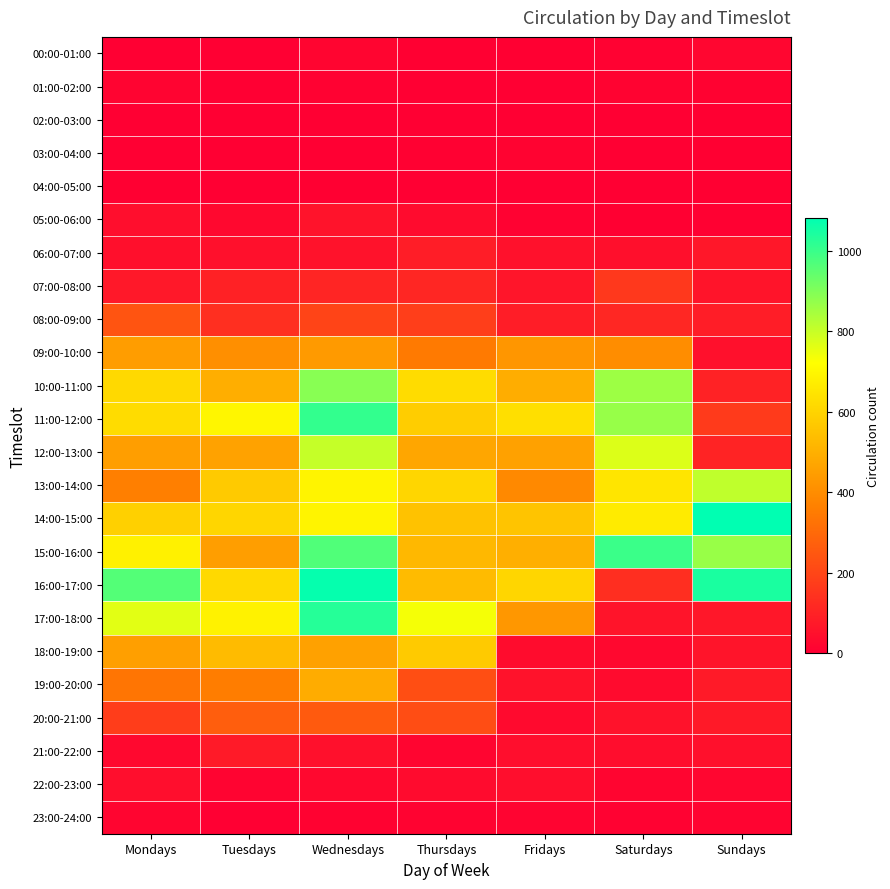

What is the maximum value shown in the chart?

1083